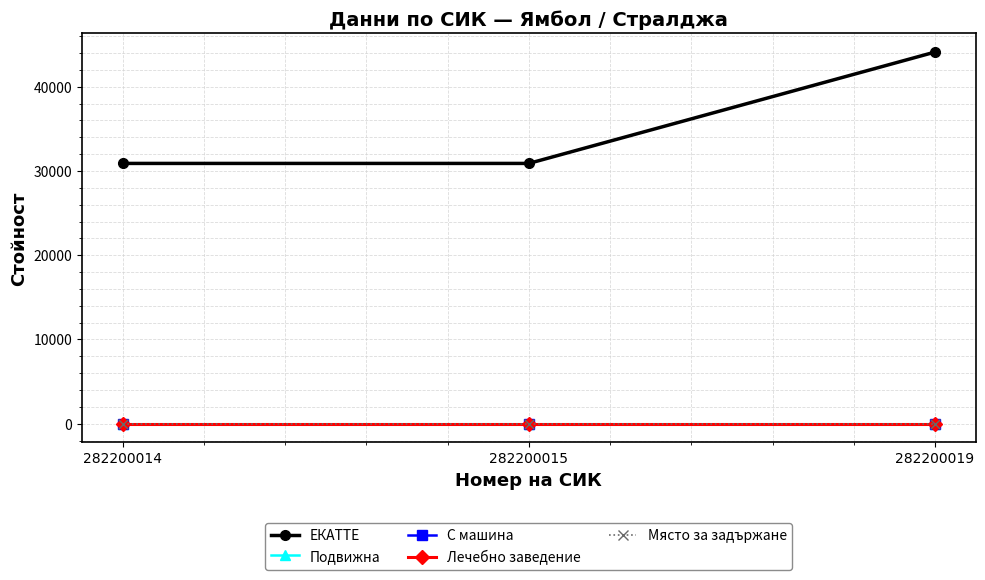

Is the value of С машина at 282200015 greater than the value of ЕКАТТЕ at 282200014?

No